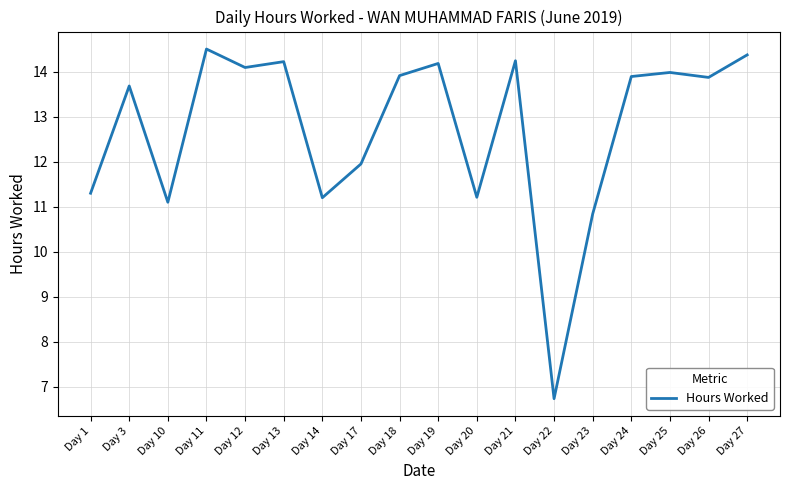

Where is the first local minimum?

Day 10